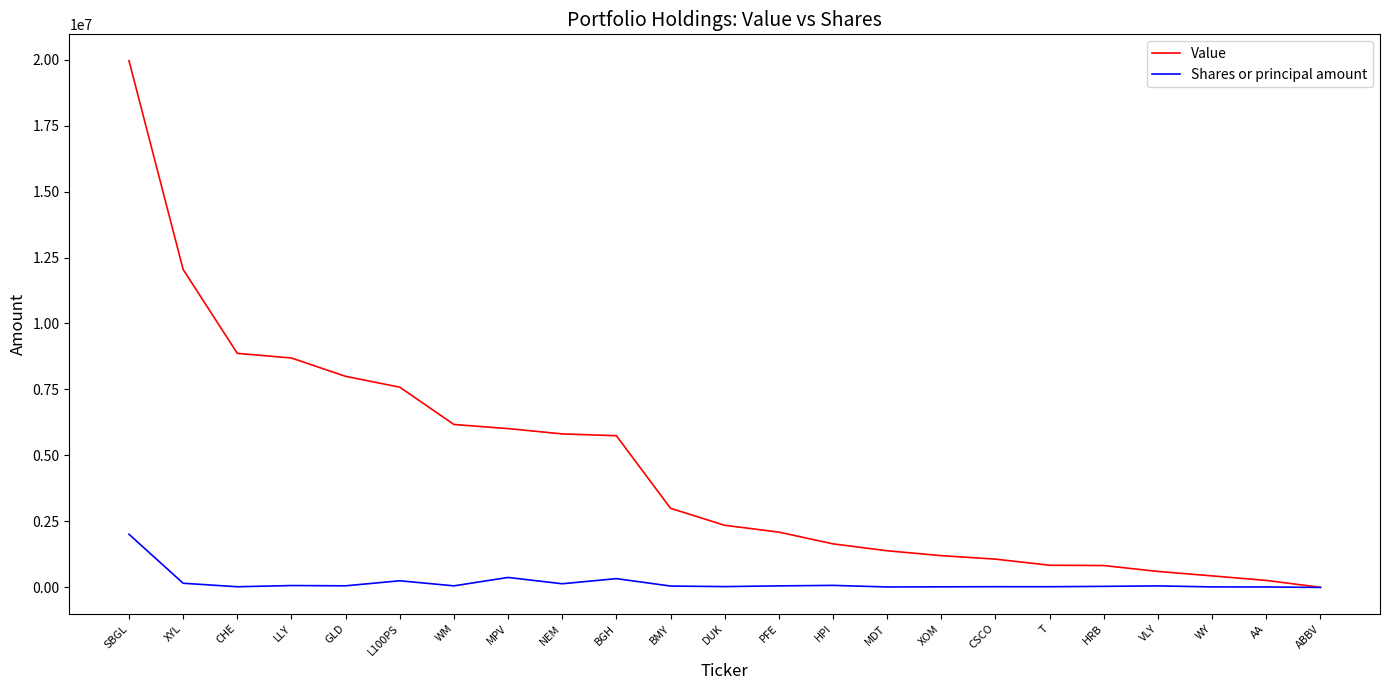

Which series has the largest total across all categories?

Value